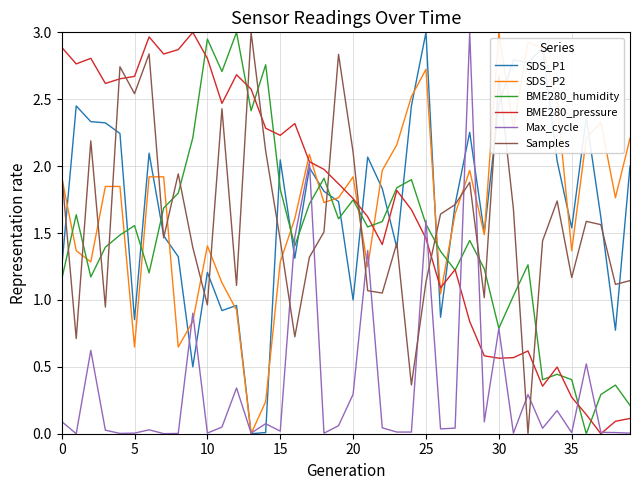

After their last crossing, which series has the higher values: BME280_humidity or SDS_P2?

SDS_P2